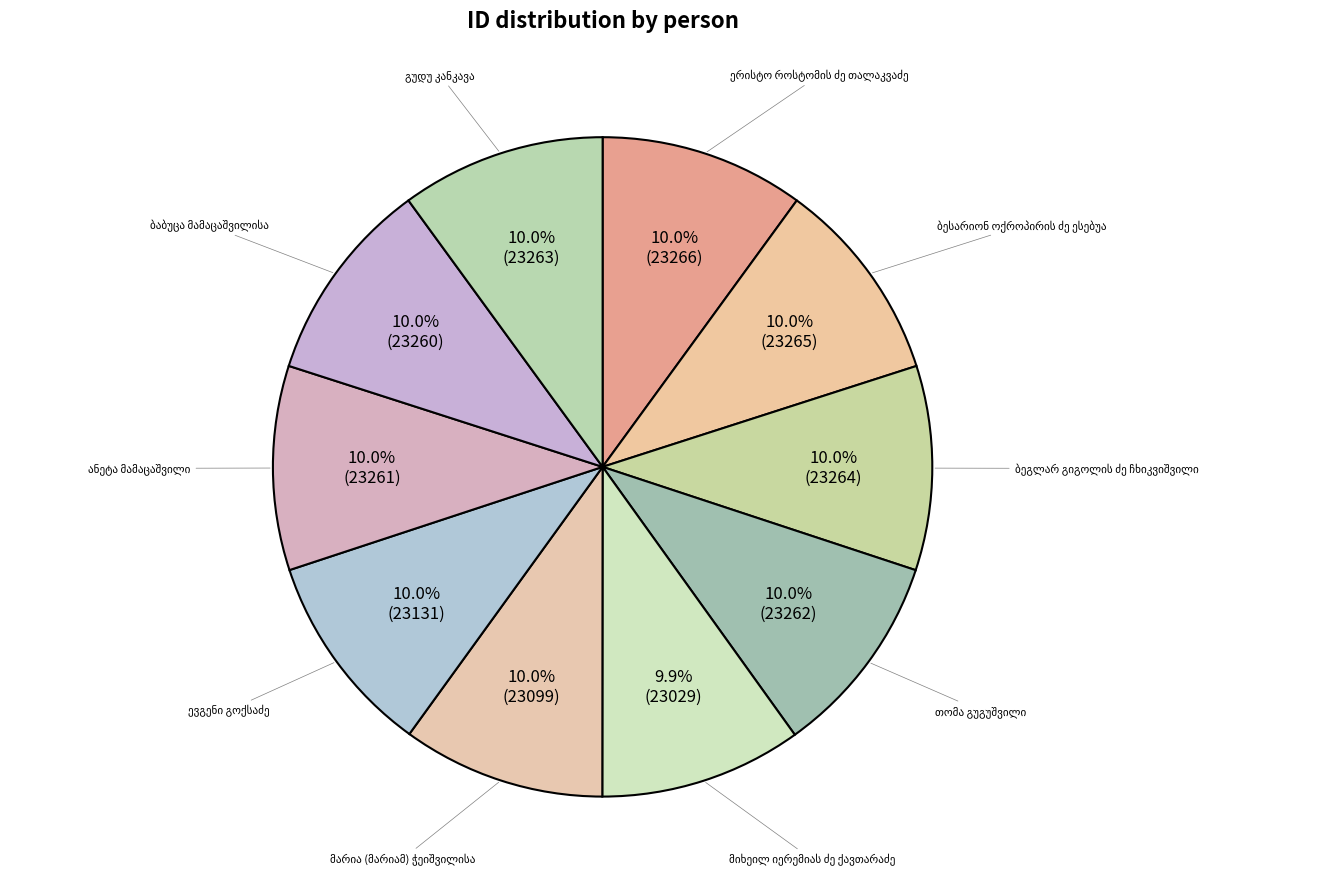

How many segments does this pie chart have?

10